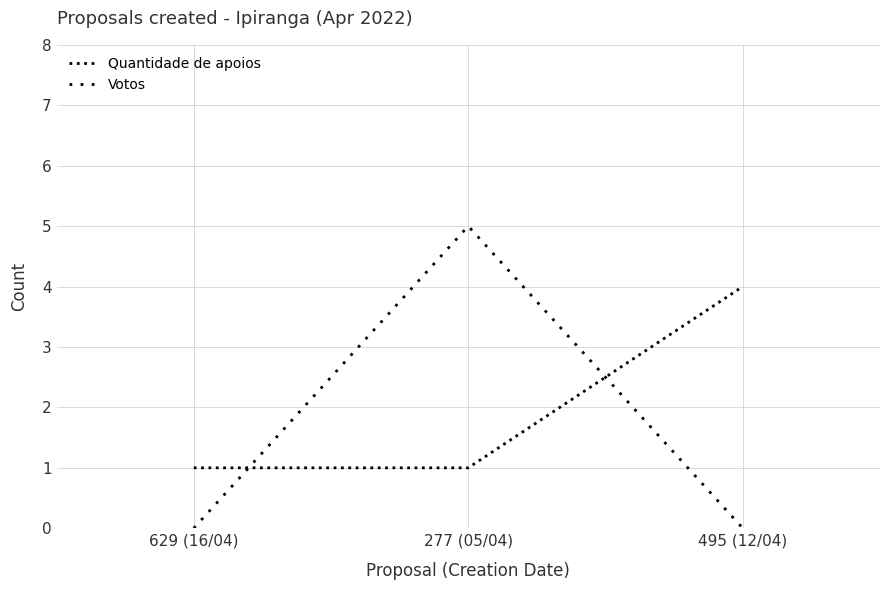

Rank the series by their maximum value, from lowest to highest.

Quantidade de apoios, Votos